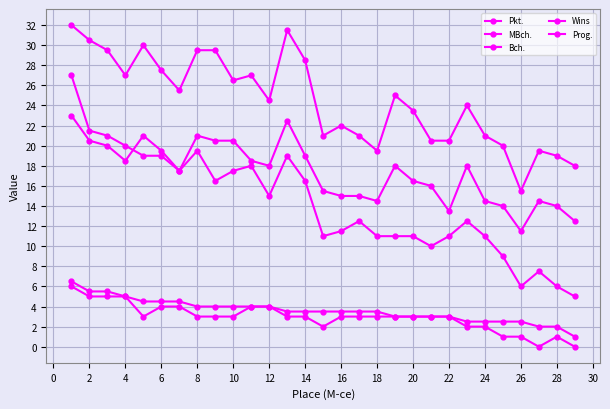

How many lines are shown in the chart?

5